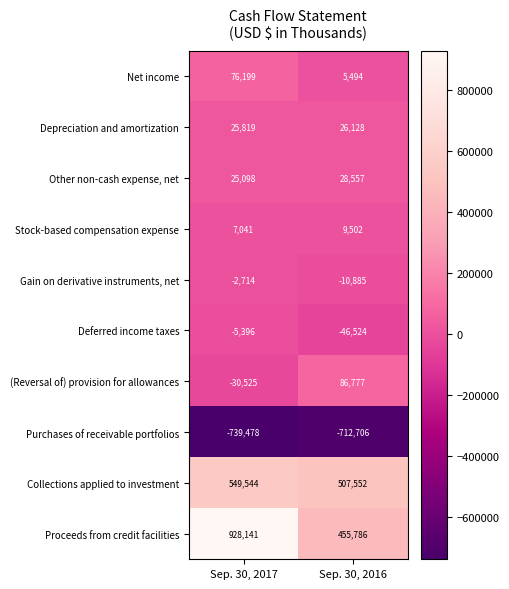

Which series has the largest total across all categories?

Proceeds from credit facilities